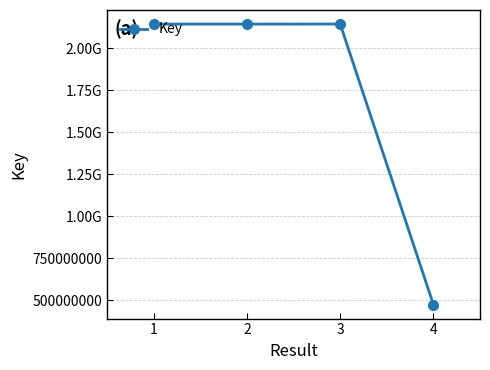

Is this an area chart (filled region under the line)?

No